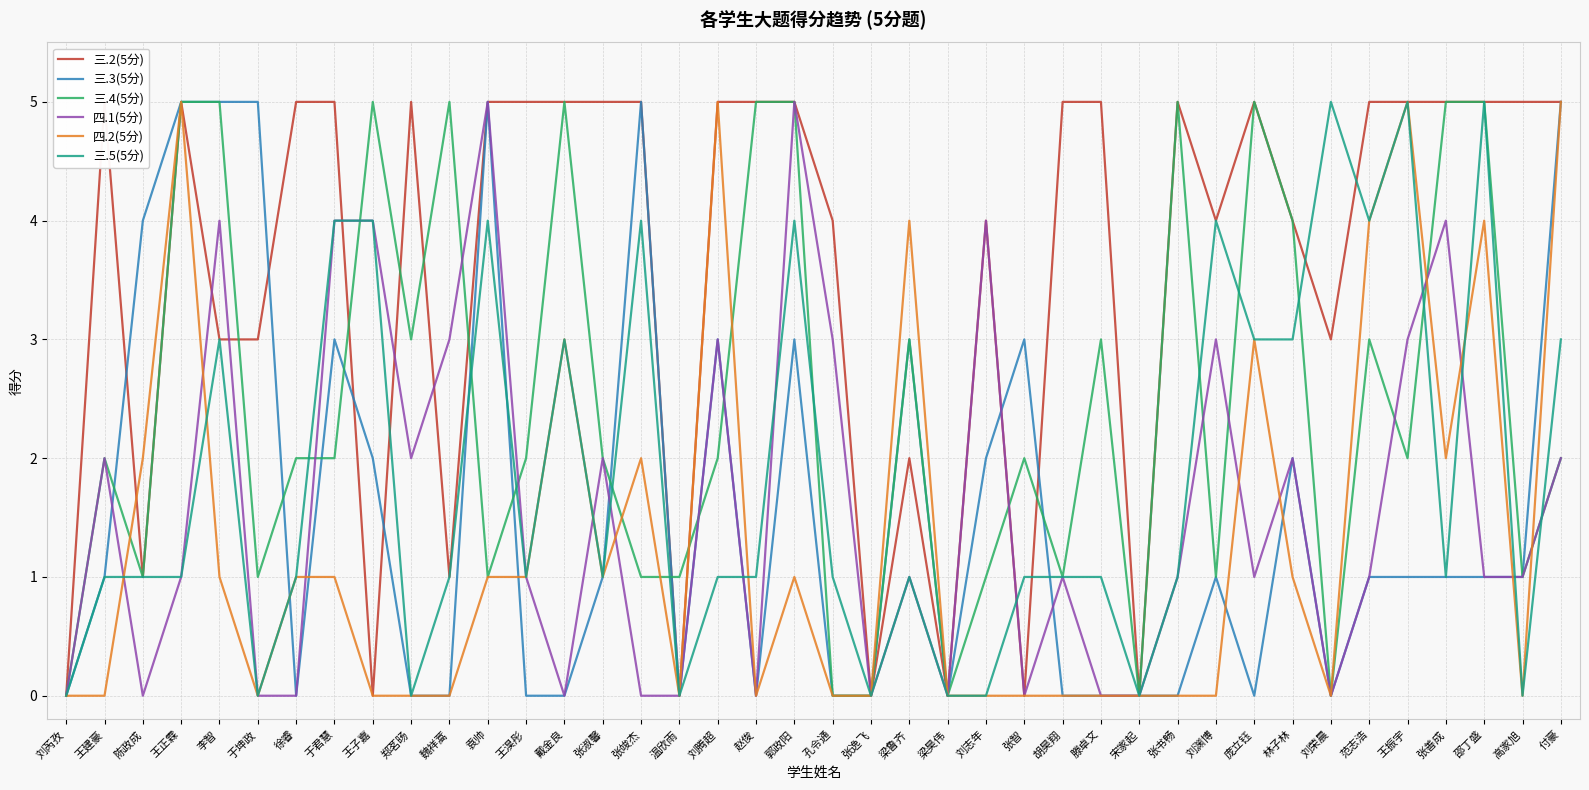

How many values in 三.3(5分) are above zero?

23